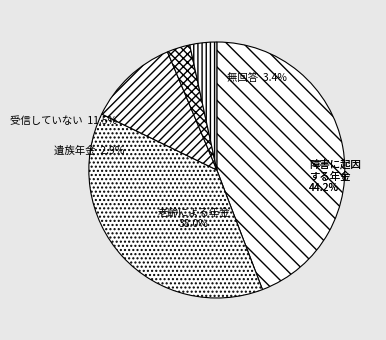

What percentage do minute 4 and minute 0 together represent?

47.6%